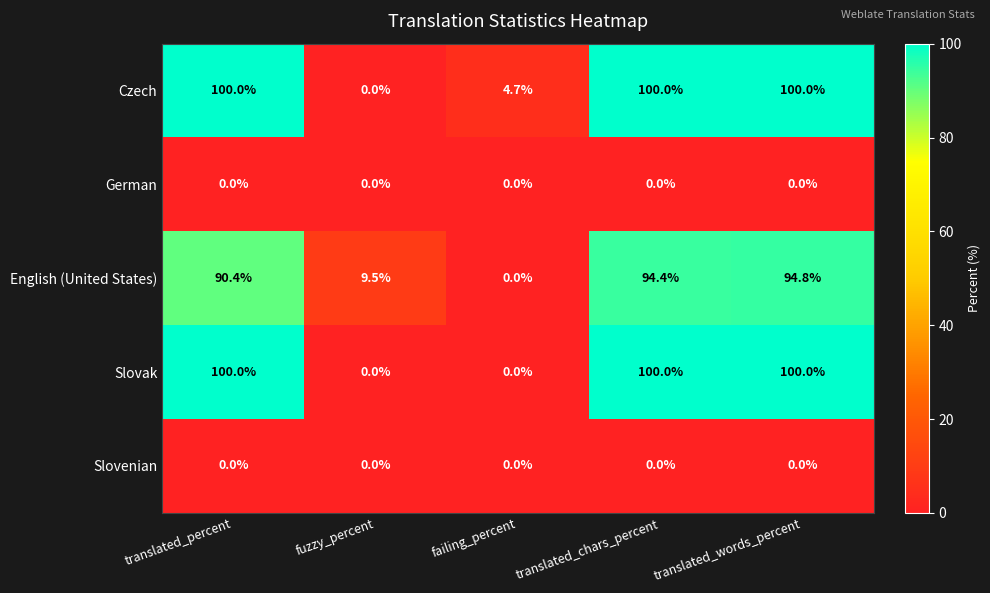

The value of English (United States) at fuzzy_percent is 9.5. True or false?

True